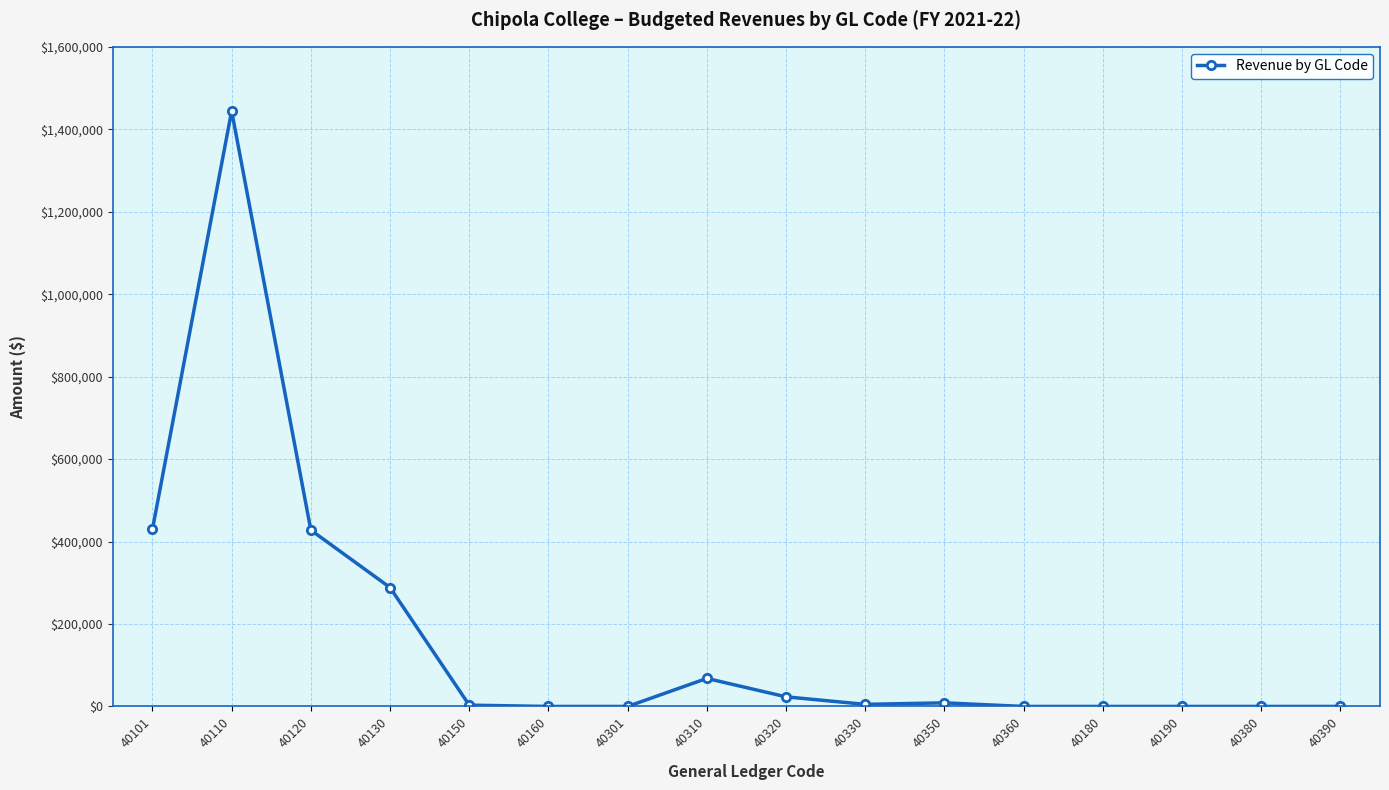

Is it true that the value at 40150 is 3154?

True